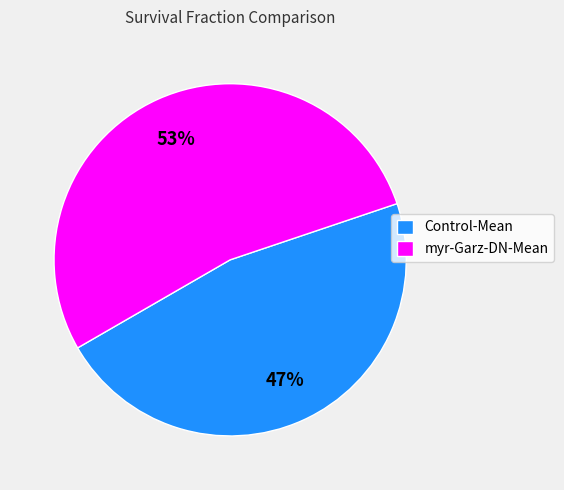

To the nearest percent, what portion does myr-Garz-DN-Mean represent?

53%